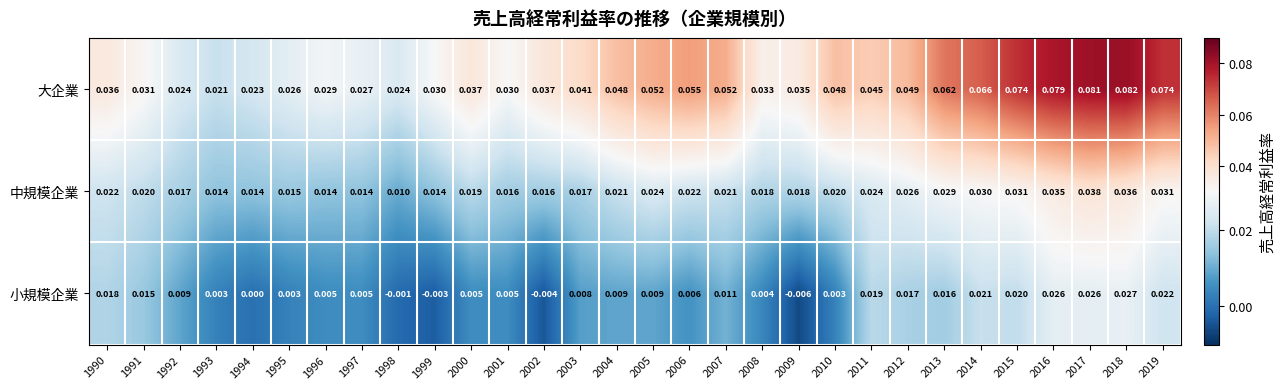

Between 2002 and 2005, which series saw the biggest shift?

大企業